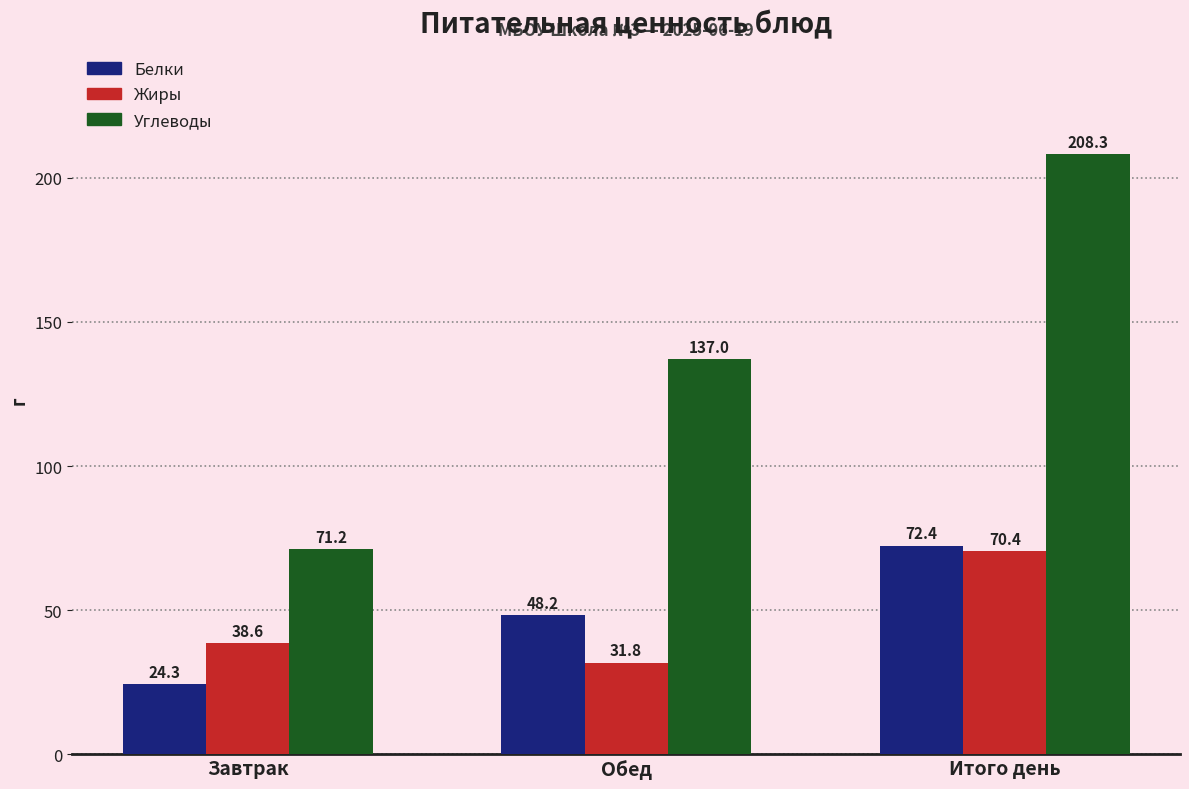

Where is Белки nearest to the value 48?

Обед